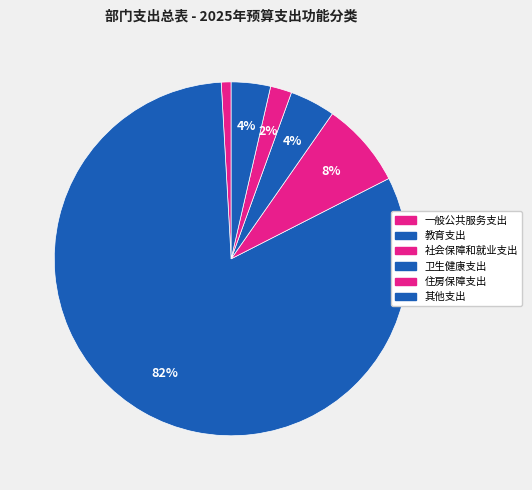

Count the number of slices in the pie.

6